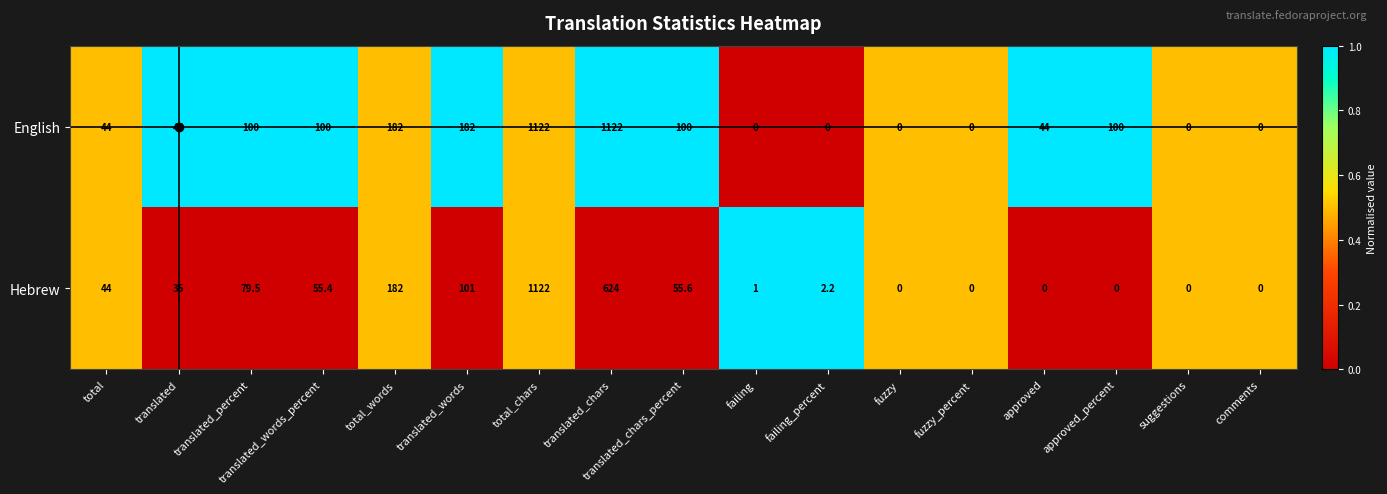

Between total_words and translated_words, which series saw the biggest shift?

Hebrew